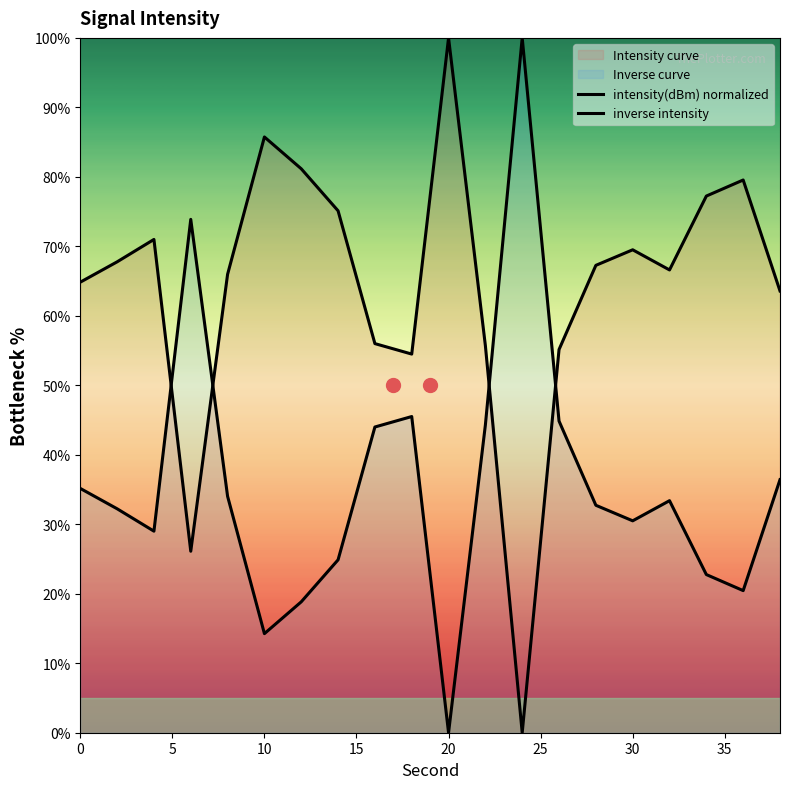

The inverse intensity series shows 52.5 at 14. True or false?

False